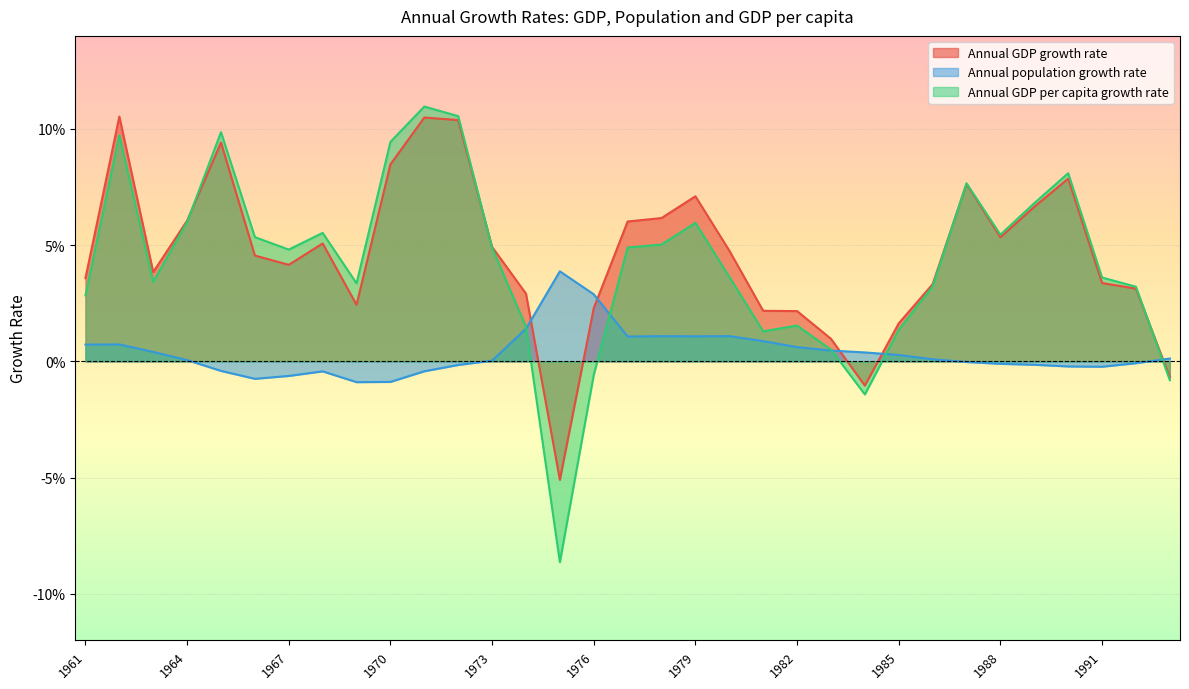

True or false: Annual population growth rate has more than 1 points higher than both neighbors.

True